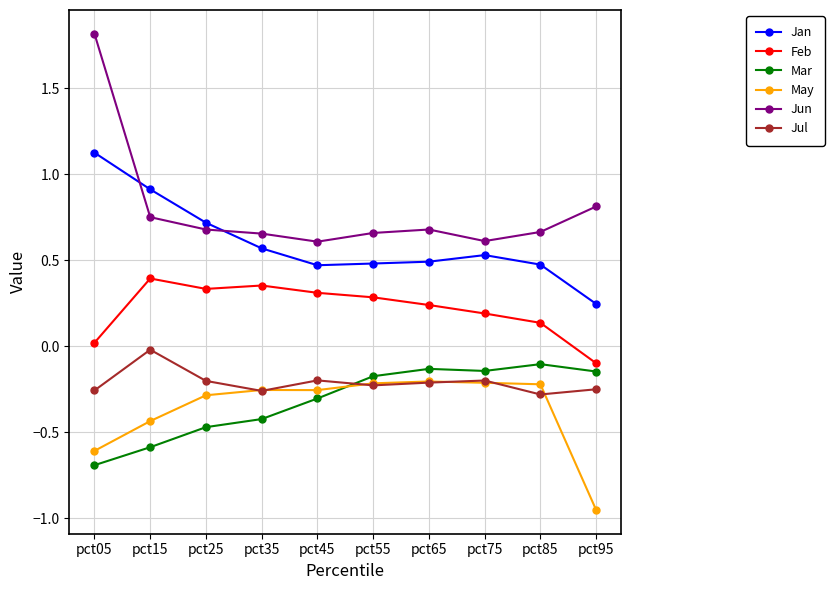

What are all the series names shown in the legend?

Jan, Feb, Mar, May, Jun, Jul